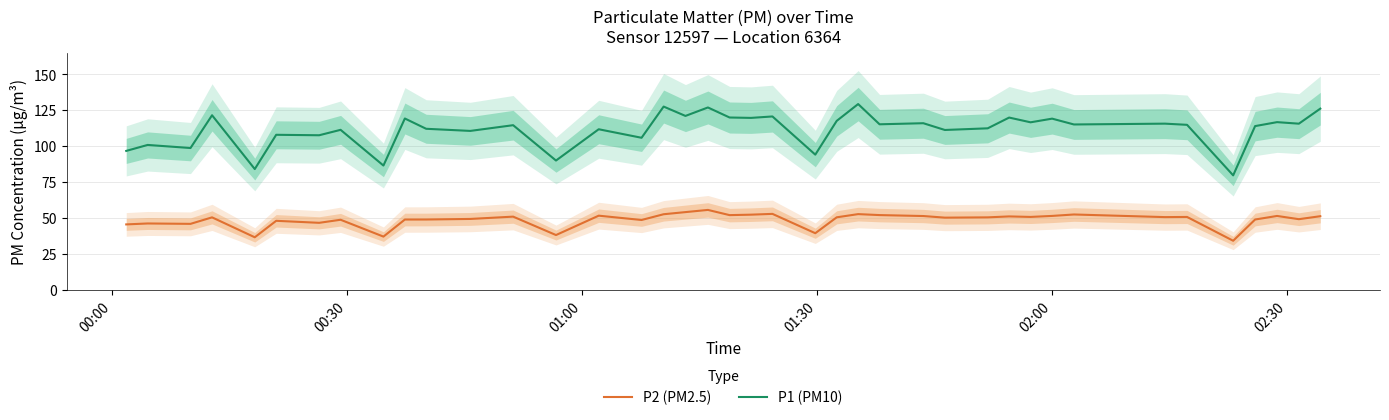

What is the minimum value for P2 (PM2.5)?

34.3